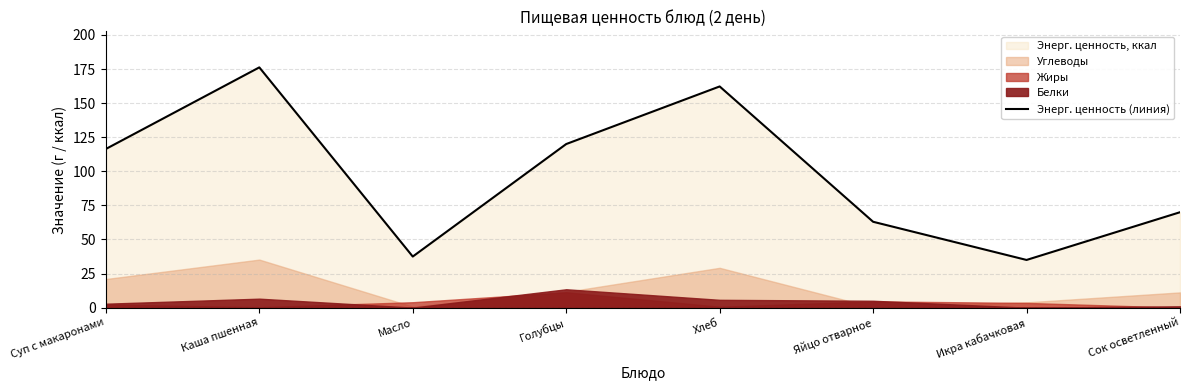

List the labels in order of value, smallest first.

Икра кабачковая, Масло, Яйцо отварное, Сок осветленный, Суп с макаронами, Голубцы, Хлеб, Каша пшенная